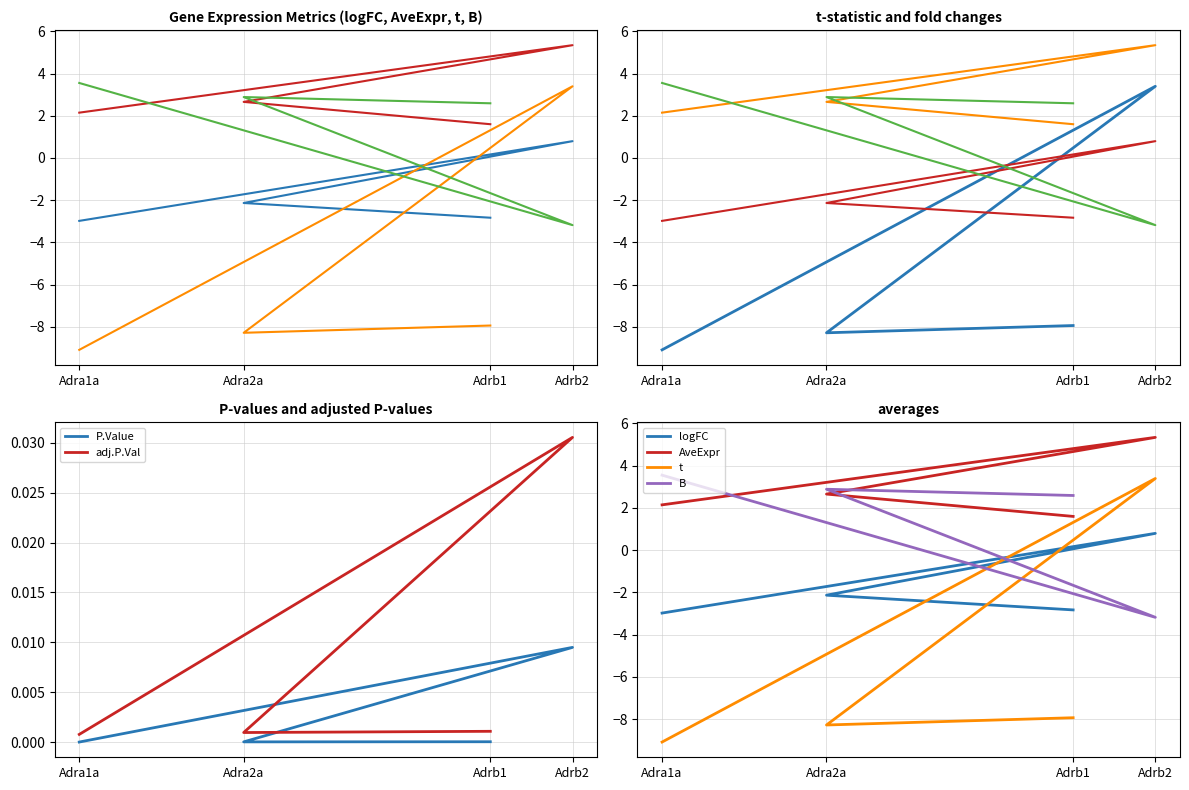

Where do B and logFC first cross each other?

Adra1a and Adrb2